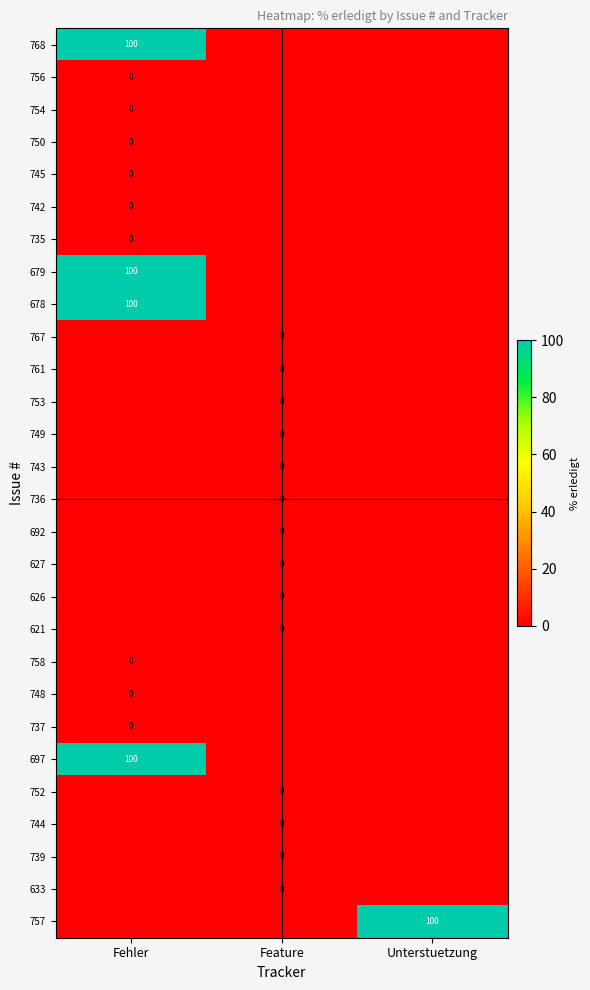

How many 739 values are between -1 and 0?

3